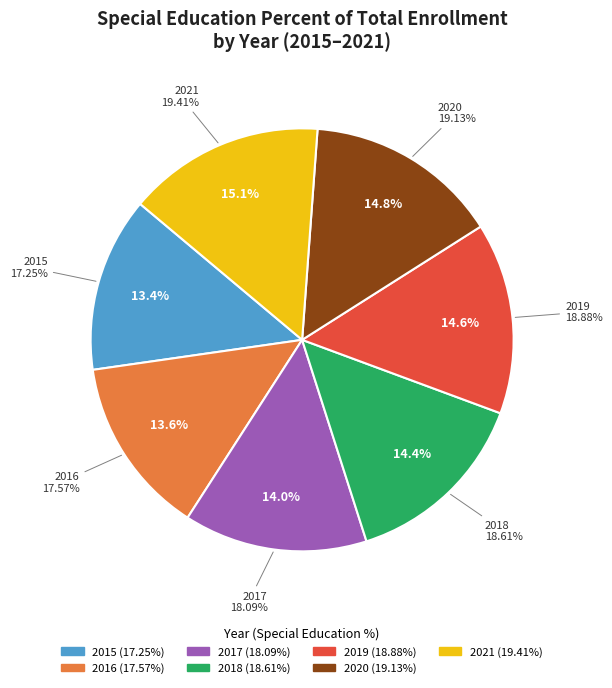

Rank the categories by value from lowest to highest.

2015, 2016, 2017, 2018, 2019, 2020, 2021